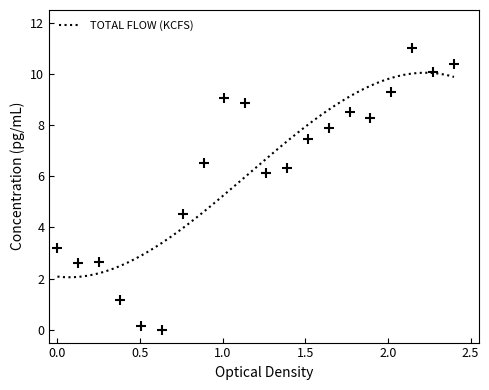

At which category does the data reach its first local peak?

3